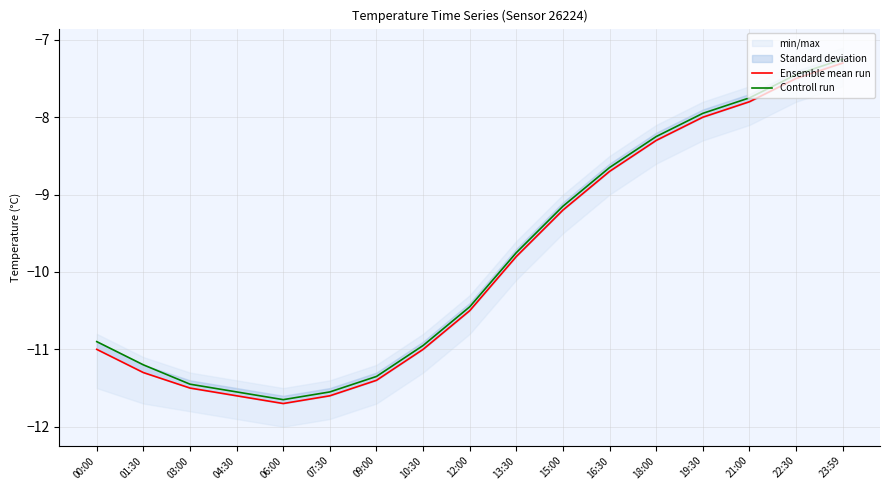

The Controll run series shows -12.6 at 15:00. True or false?

False